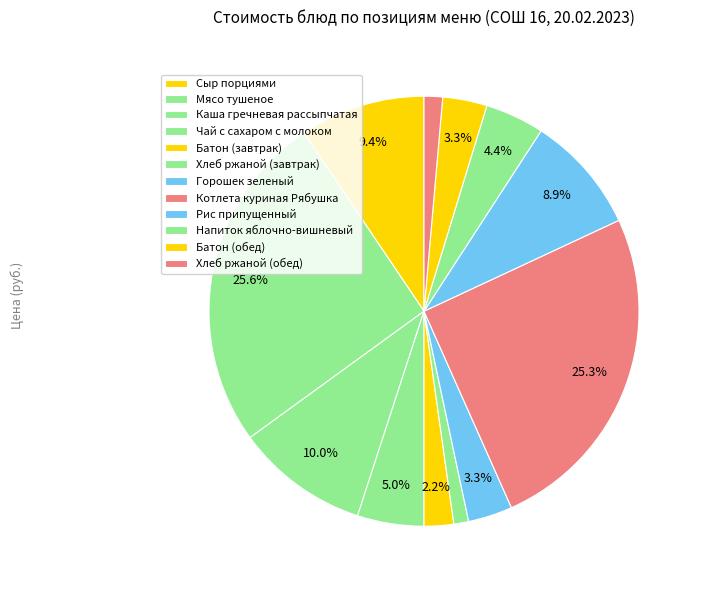

How many slices are in this pie chart?

12